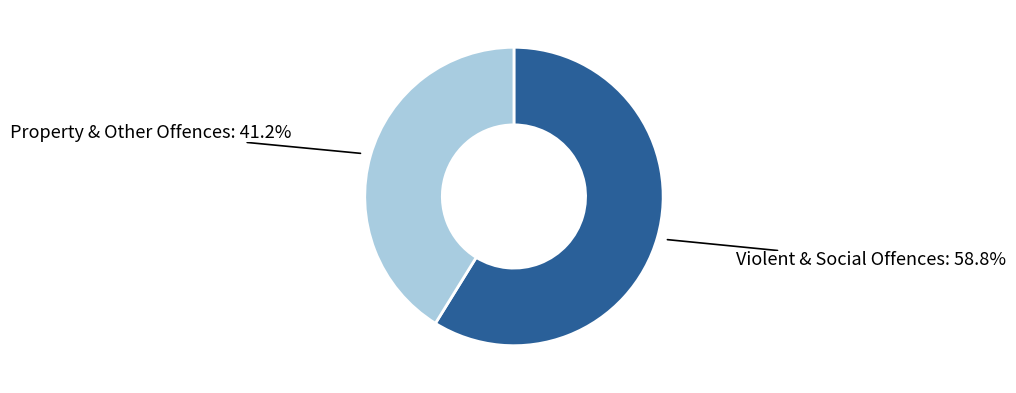

Is there a majority slice in this chart?

Yes